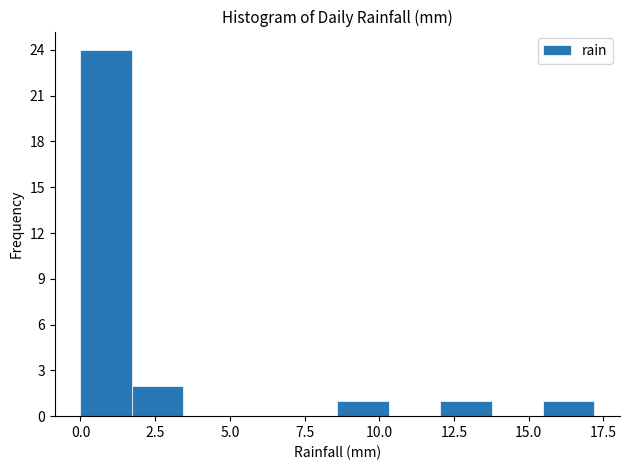

Read against the x-axis, roughly where is the centre of the tallest bar?

1.0